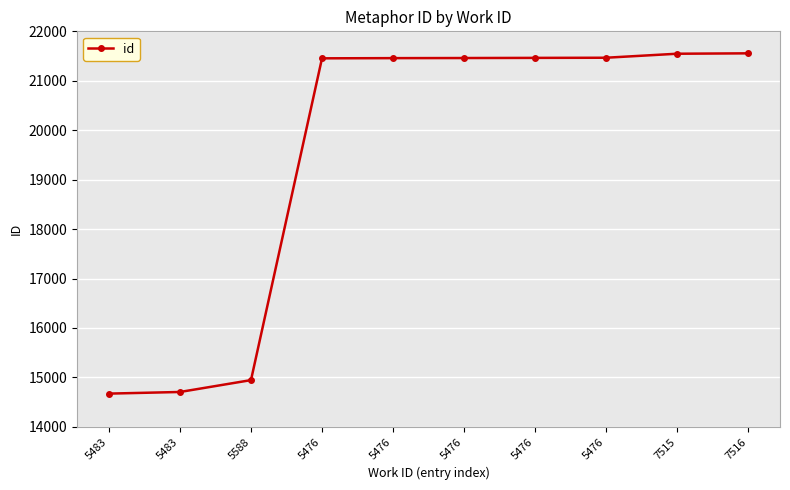

How many distinct data groups are displayed?

1